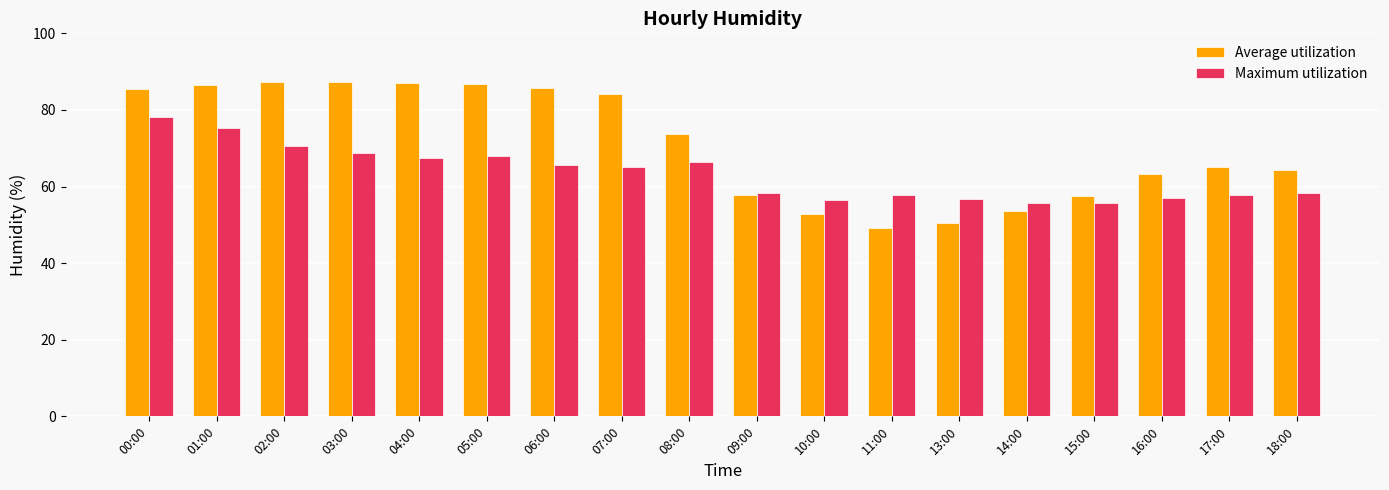

What is the maximum value for Average utilization?

87.3